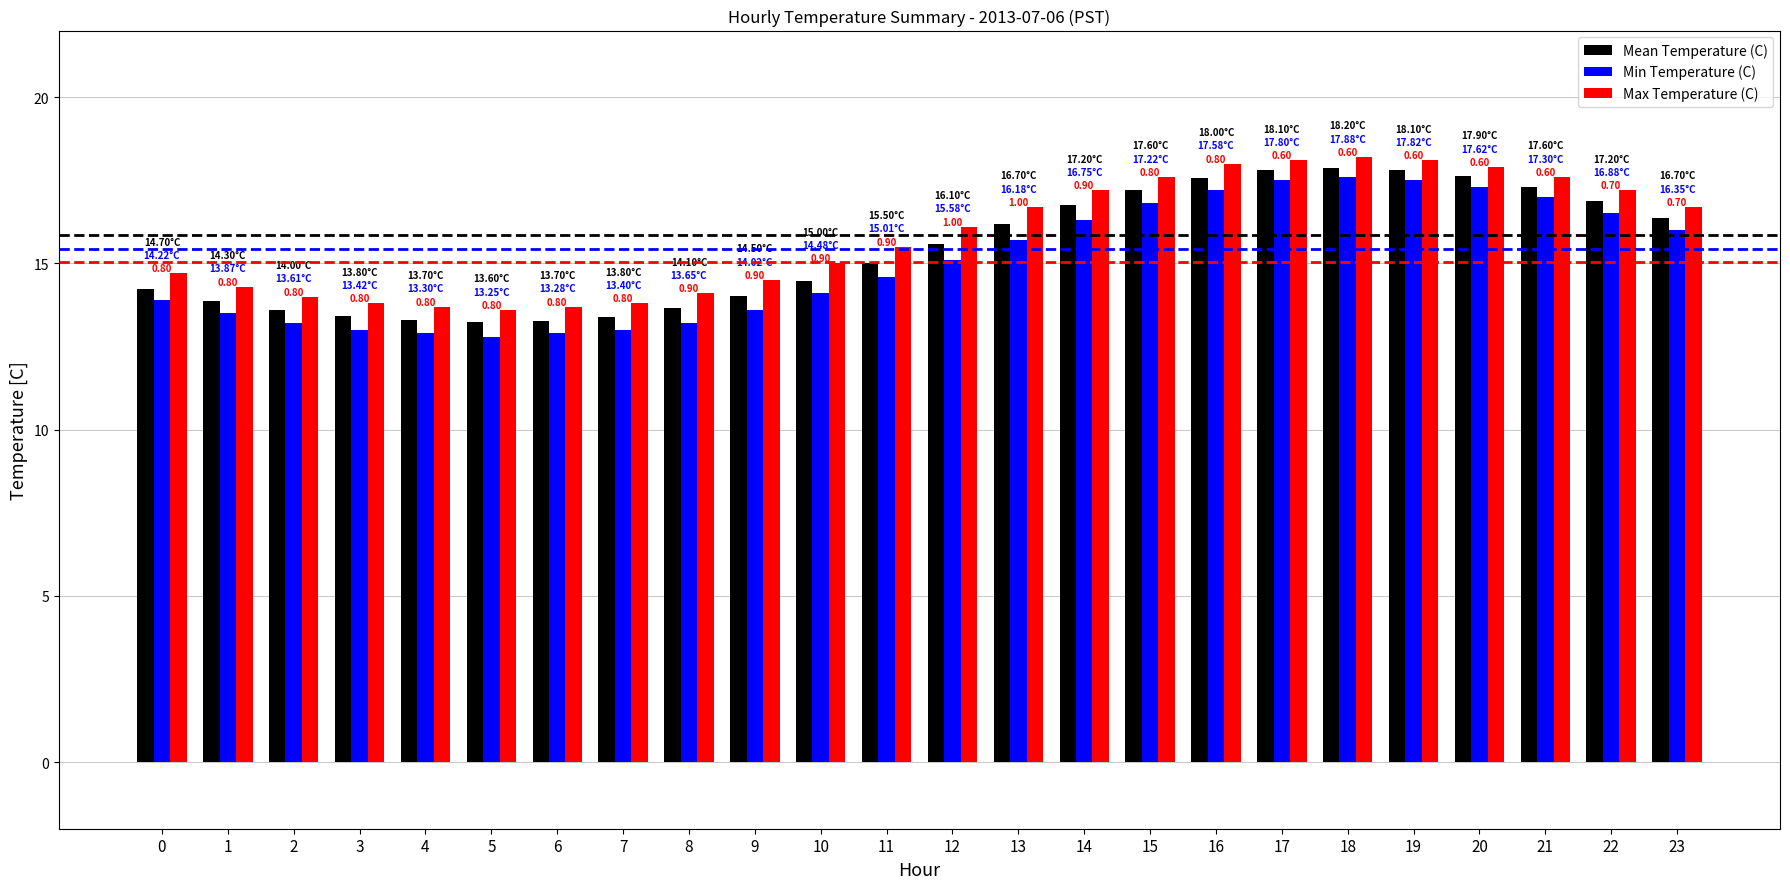

What is the sum of the Min Temperature (C) values at 20 and 14?

33.6